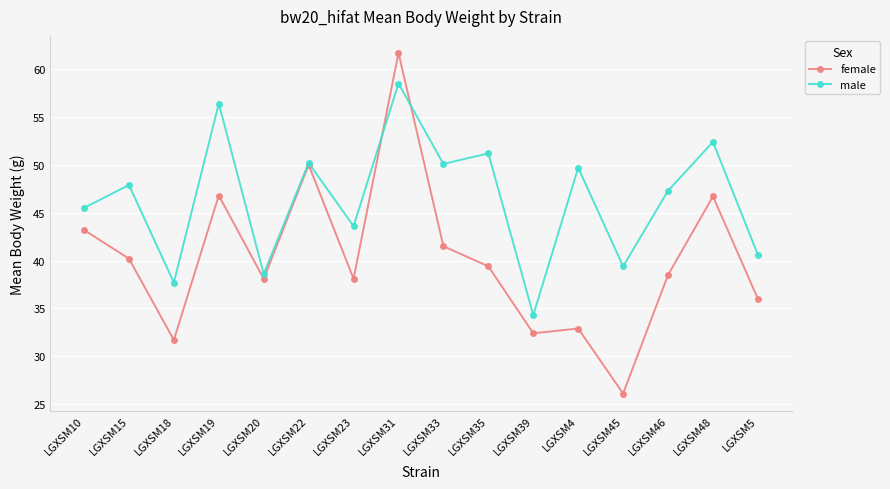

Where is the first local maximum for male?

LGXSM15